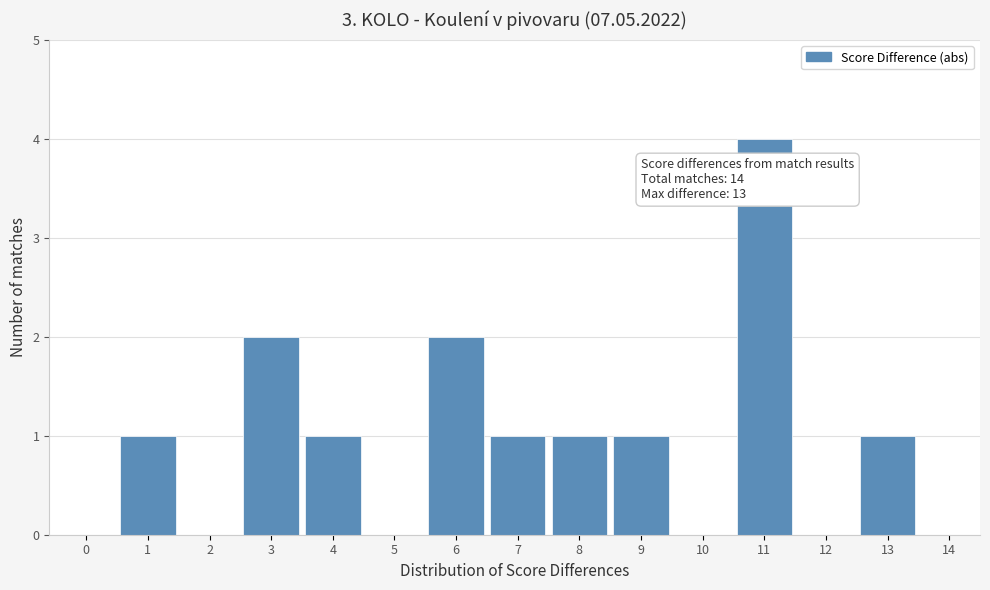

Reading right to left, extract all data points from this chart.

14=0	13=1	12=0	11=4	10=0	9=1	8=1	7=1	6=2	5=0	4=1	3=2	2=0	1=1	0=0